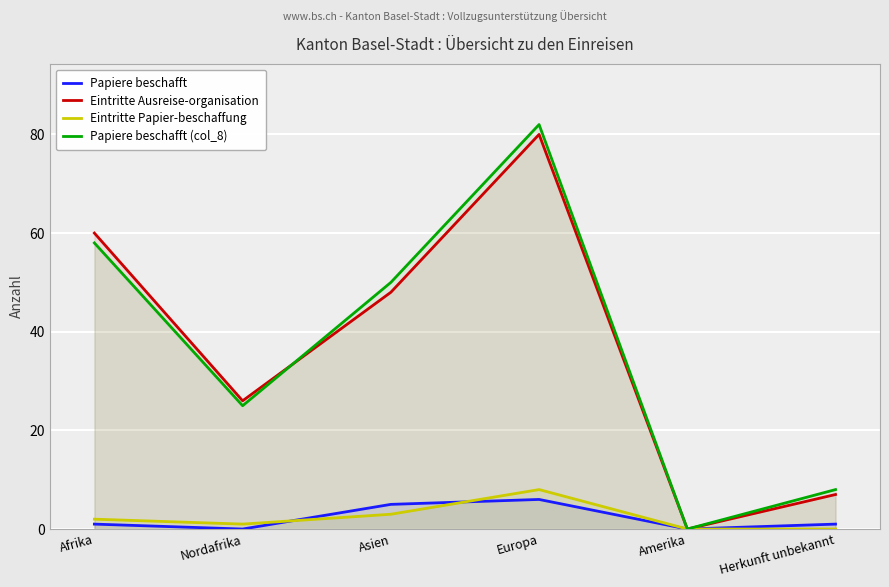

What is the greatest value displayed?

82